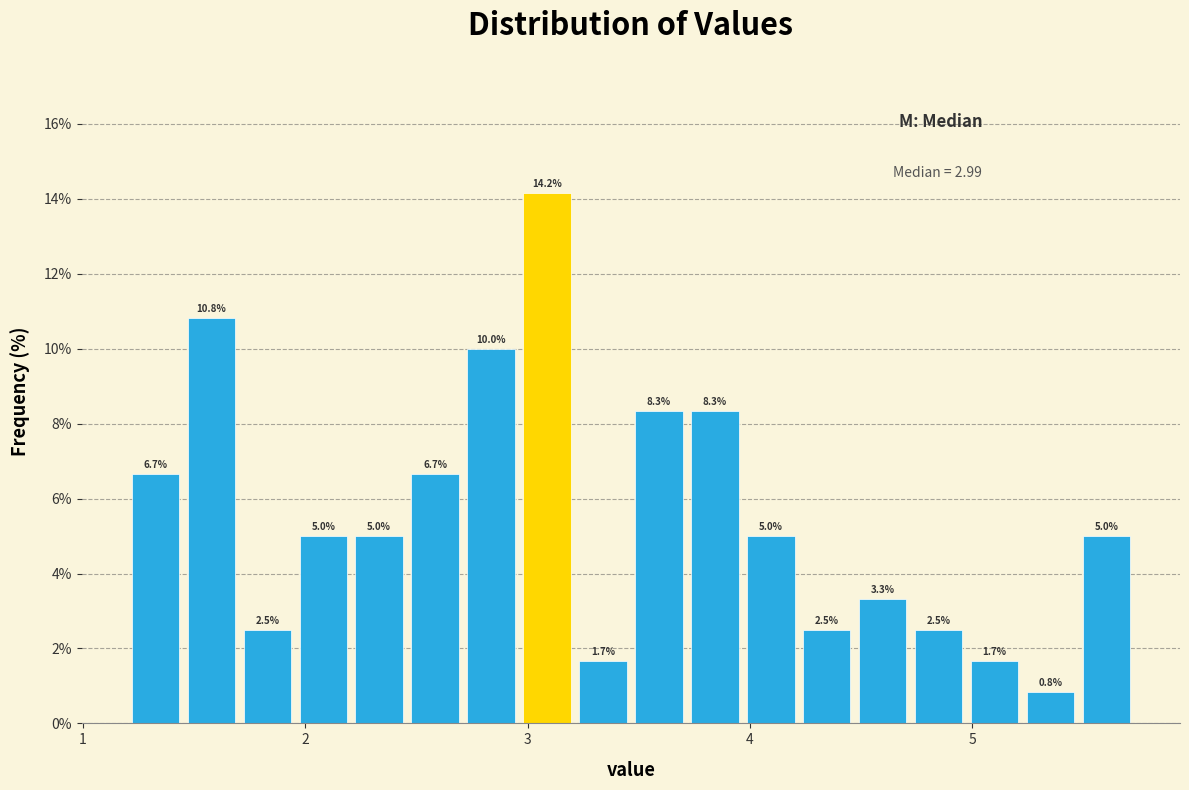

Read against the x-axis, roughly where is the centre of the tallest bar?

3.1